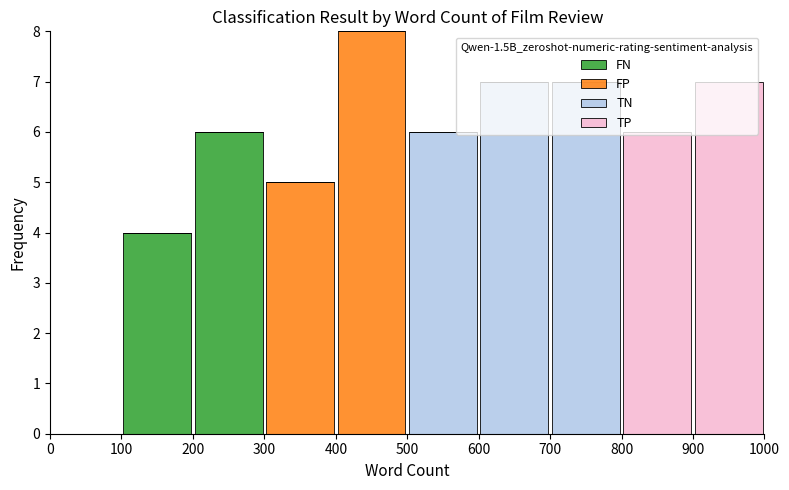

Reading left to right, list every stacked bar in this chart as the range it spans on the x-axis followed by its total height. The values are not printed on the chart, so give them approximately, as read against the axis.

0 to 100: 0
100 to 200: 4
200 to 300: 6
300 to 400: 5
400 to 500: 8
500 to 600: 6
600 to 700: 7
700 to 800: 7
800 to 900: 6
900 to 1000: 7